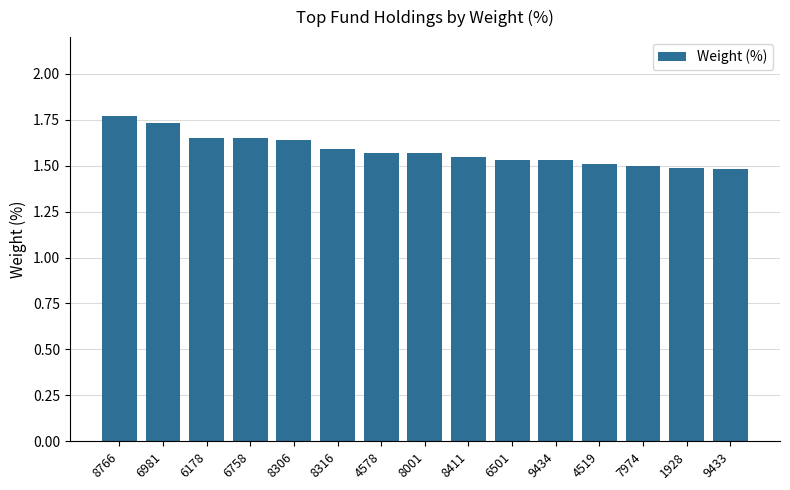

The value at 4519 is 1.5. True or false?

True